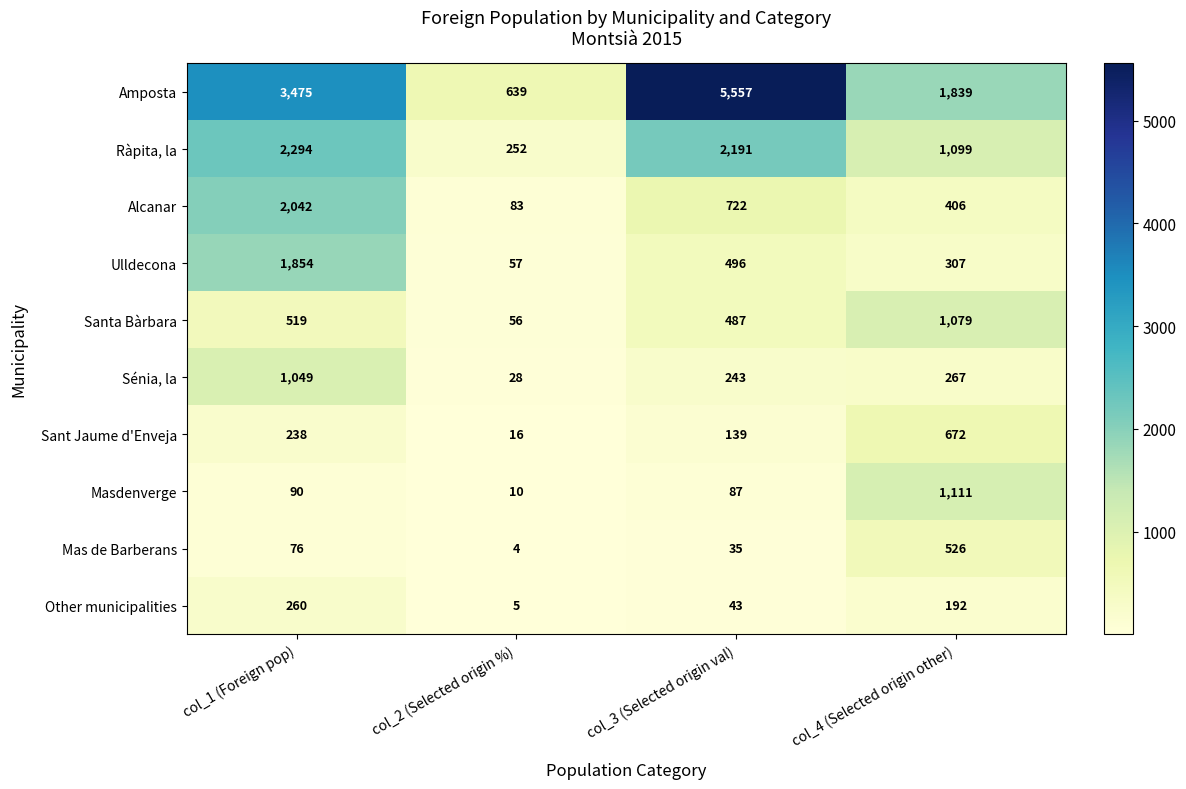

The value of Sant Jaume d'Enveja at col_3 (Selected origin val) is 139. True or false?

True